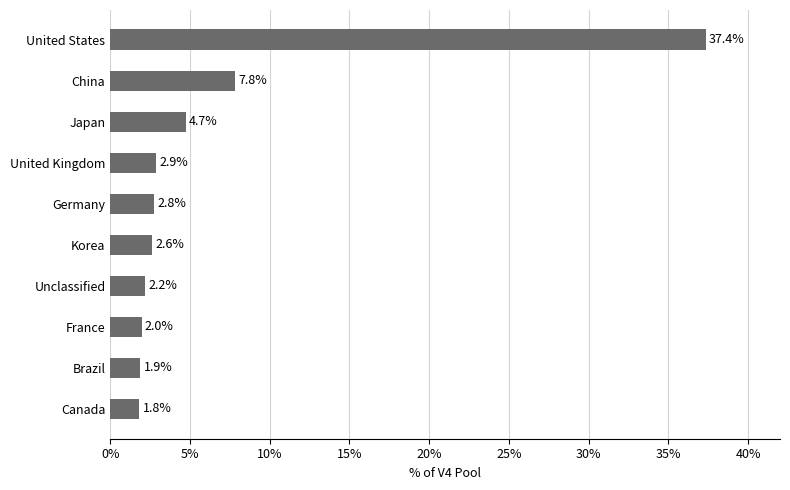

Read the value at China.

7.8